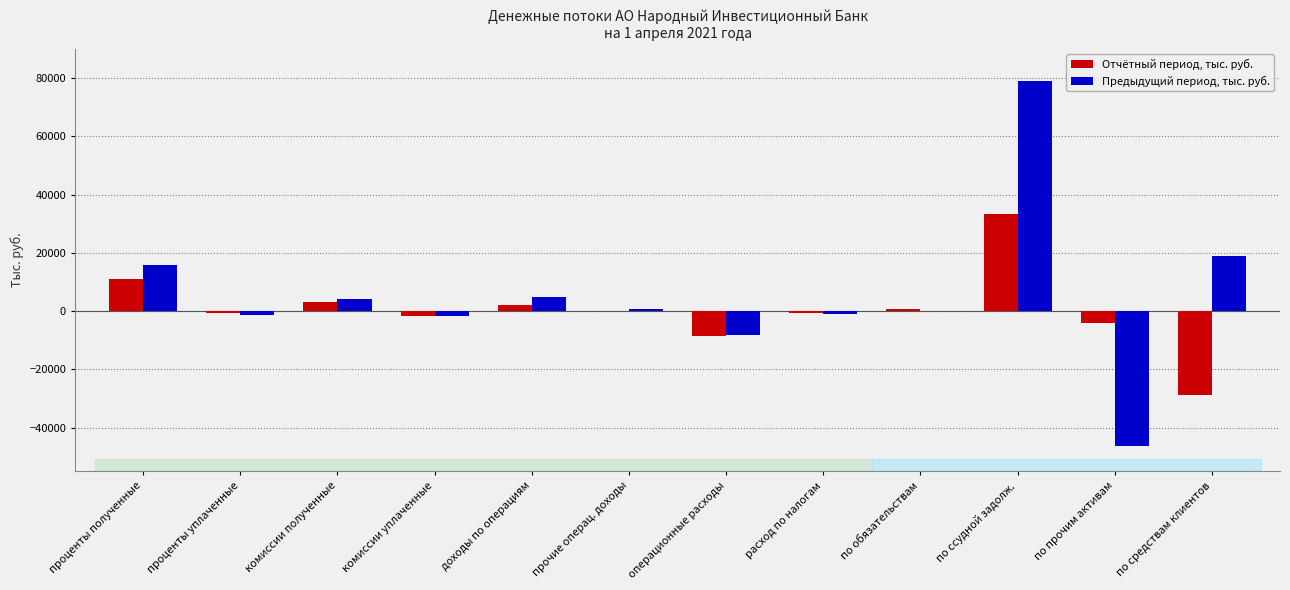

Is the value of Предыдущий период, тыс. руб. at по ссудной задолж. greater than the value of Отчётный период, тыс. руб. at проценты уплаченные?

Yes